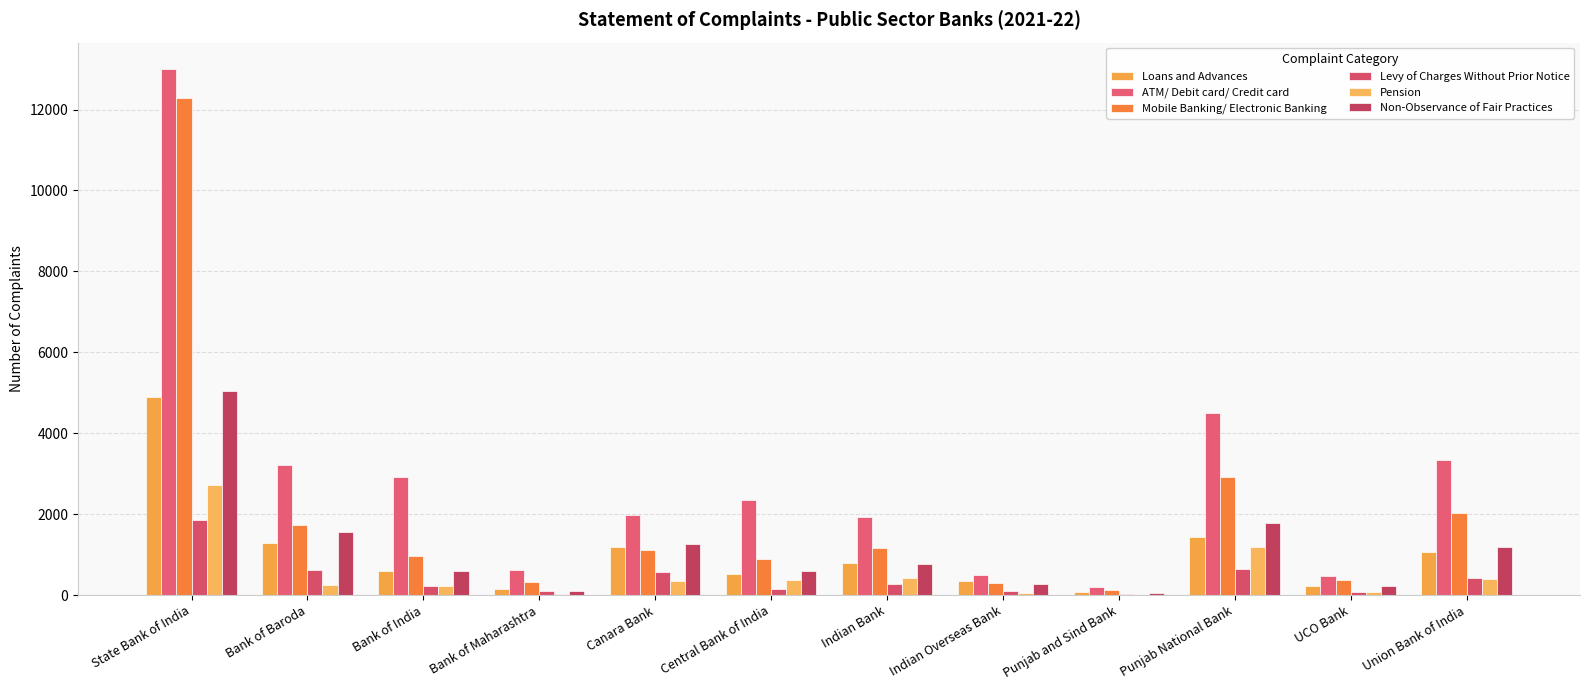

Between Central Bank of India and Bank of Maharashtra, which is larger?

Central Bank of India